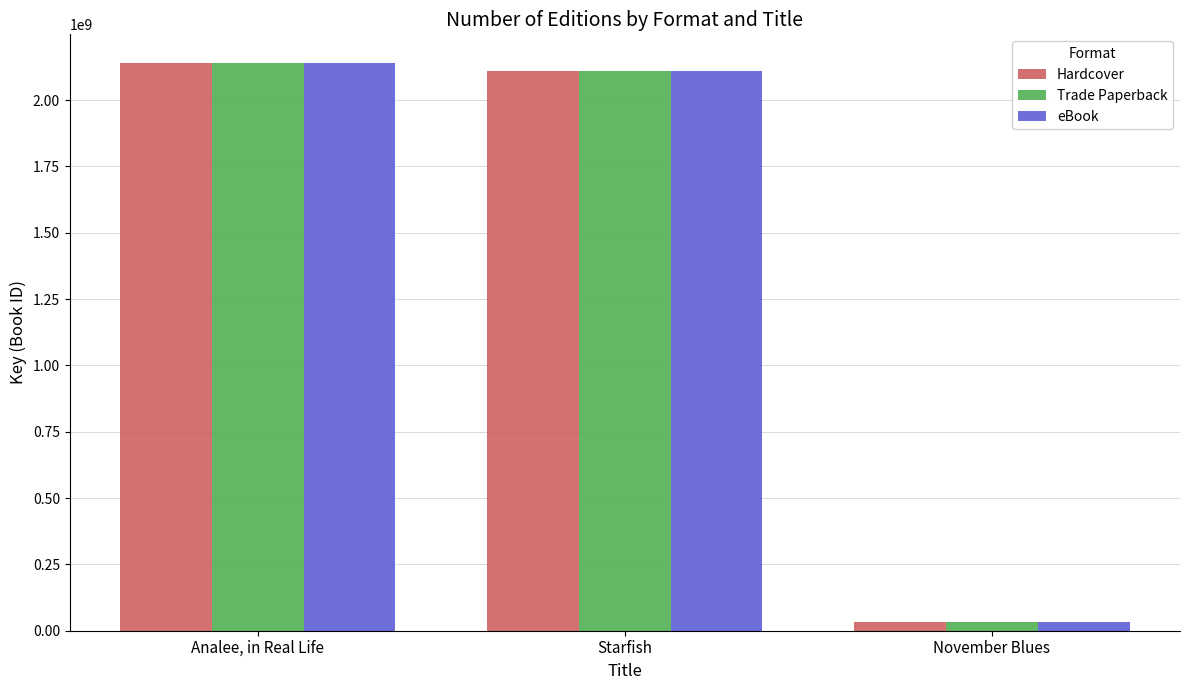

What is the difference between the second highest and minimum values in the Hardcover series?

2079006057